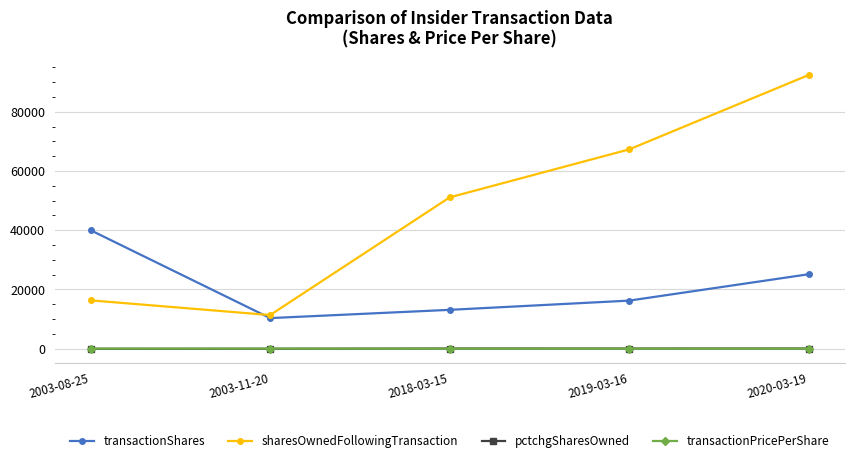

At which label does transactionShares reach its peak?

2003-08-25